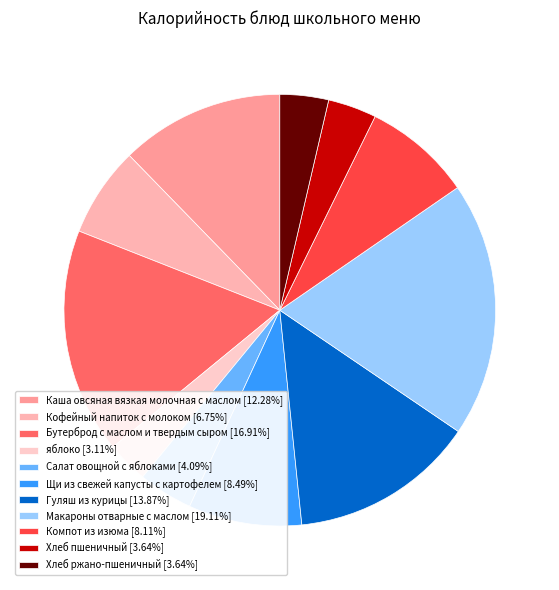

Is there a majority slice in this chart?

No